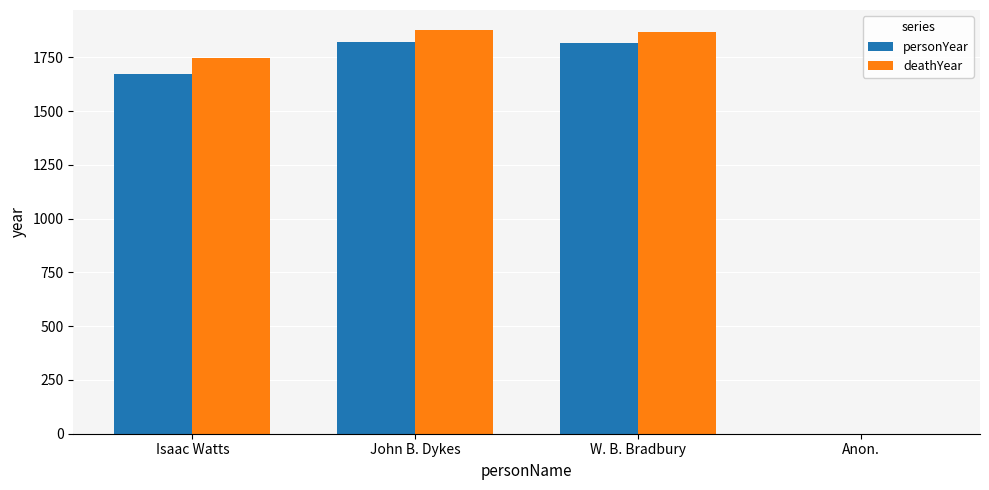

True or false: deathYear has a value of 2741 at John B. Dykes.

False